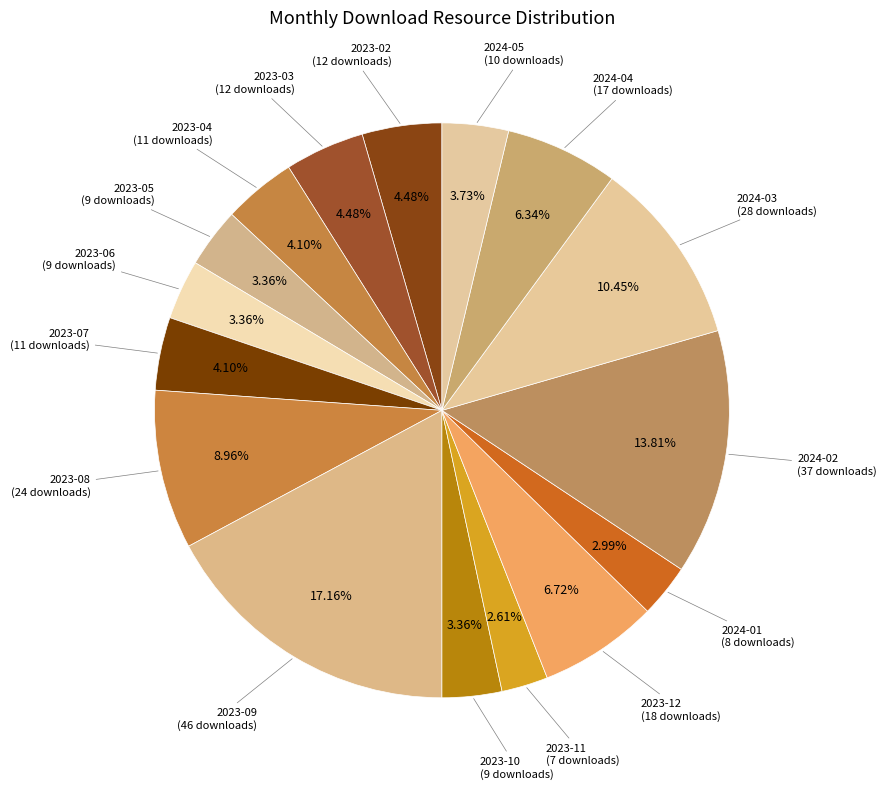

Is 2024-04 the majority of the pie?

No